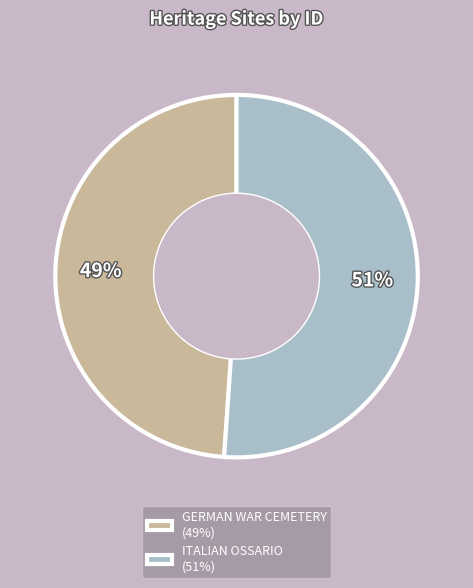

Combined, do GERMAN WAR CEMETERY (49%) and ITALIAN OSSARIO (51%) account for over 50%?

Yes